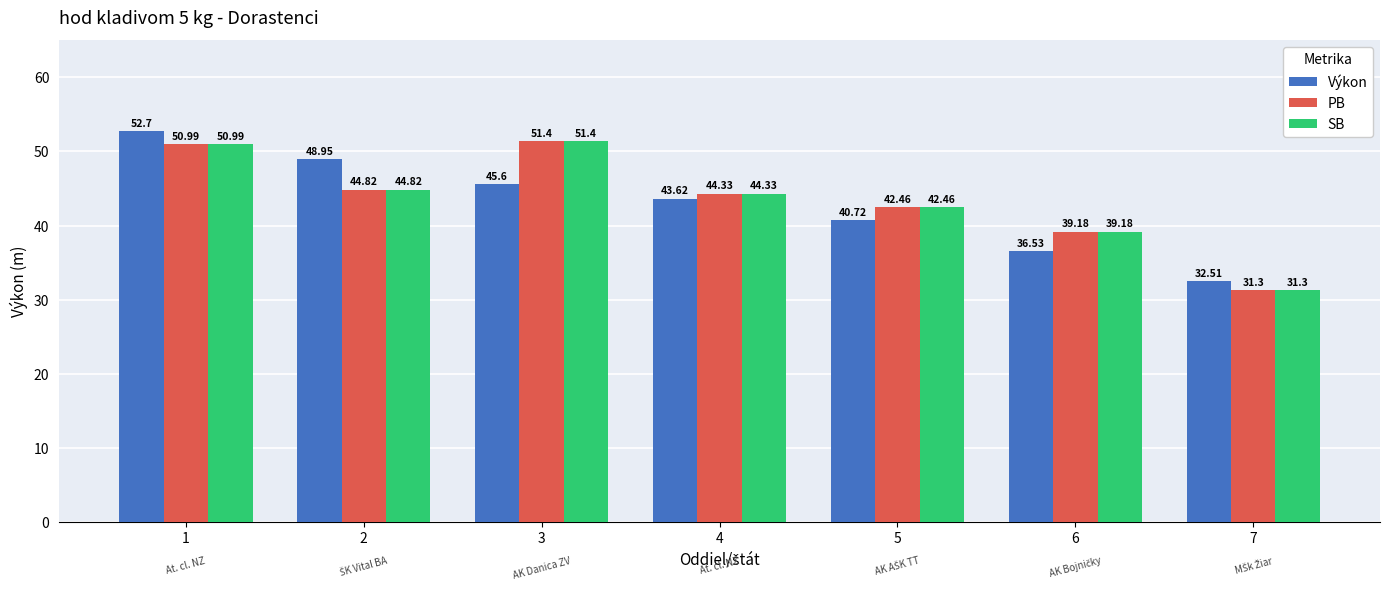

What are all the series names shown in the legend?

Výkon, PB, SB